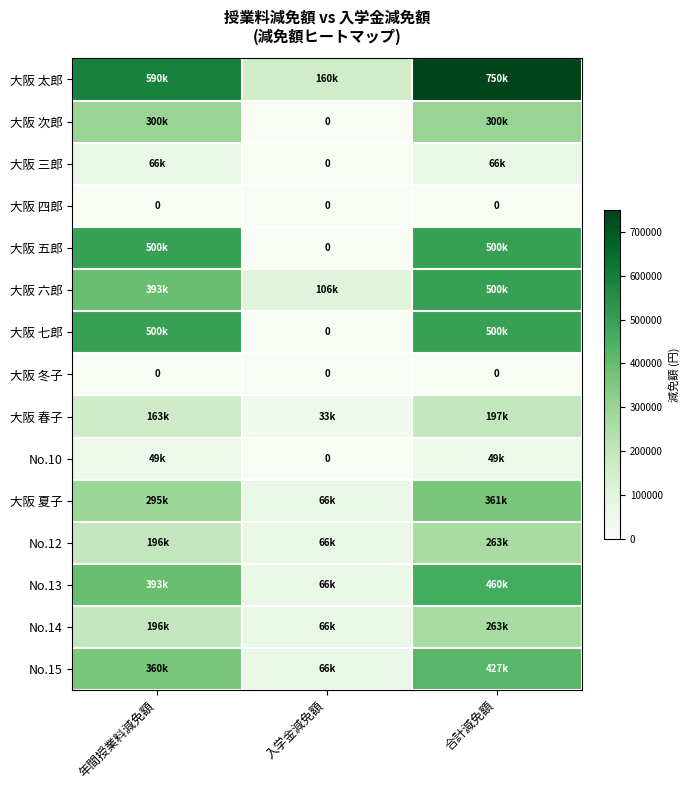

What is the spread (max minus min) of values at 合計減免額?

750000